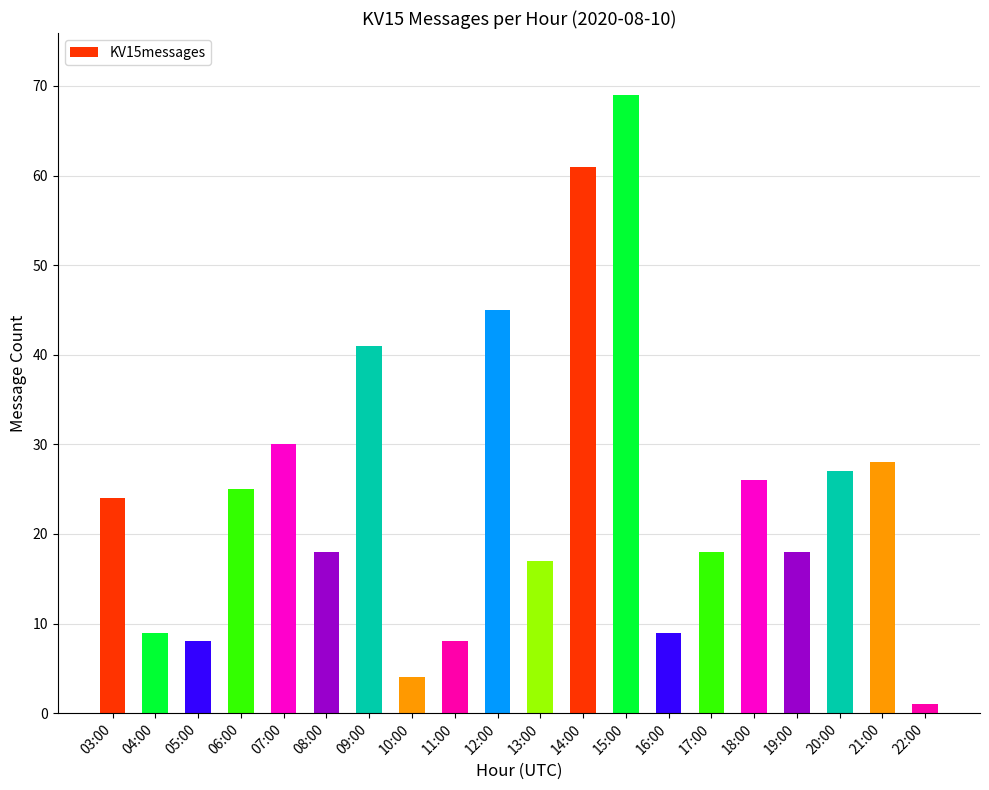

What is the minimum value shown in the chart?

1